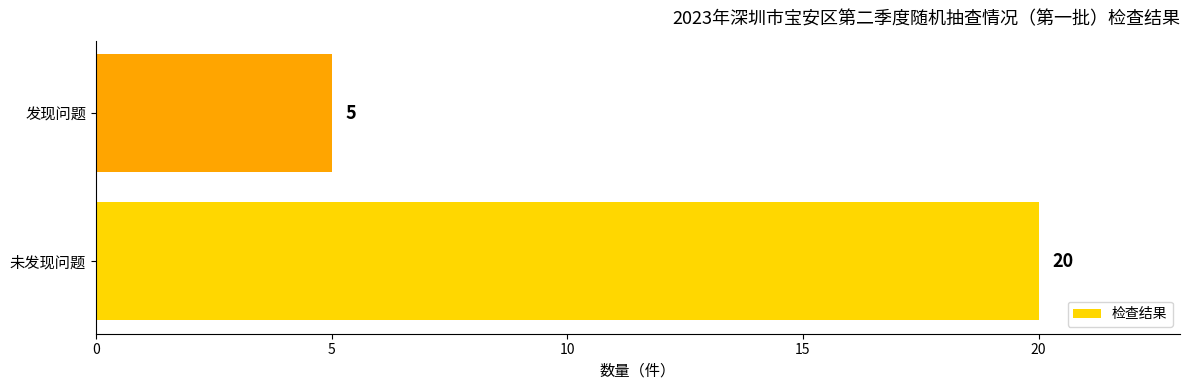

How many data points does each series have?

2